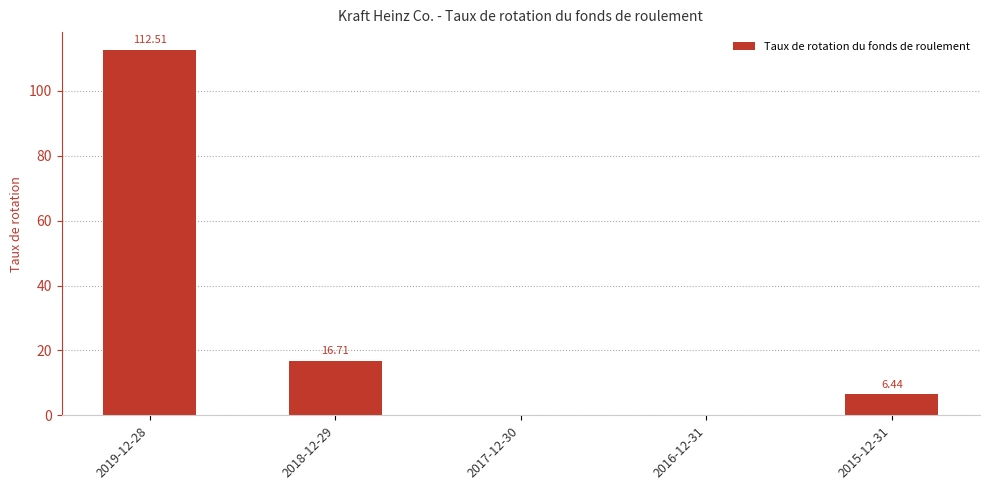

The chart shows a value of 33.8 at 2017-12-30. True or false?

False